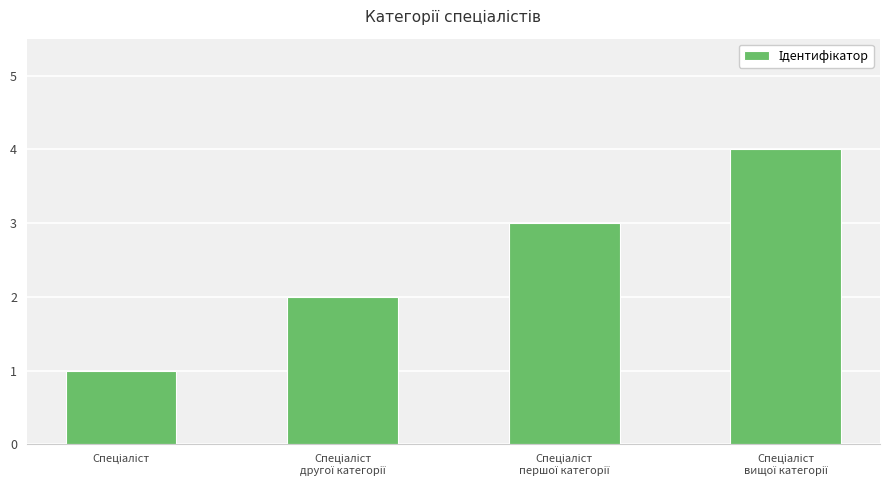

What is the maximum value shown in the chart?

4